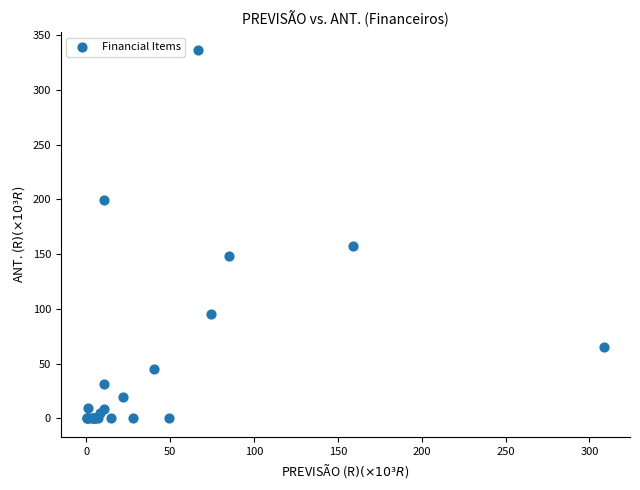

What Y value in the scatter plot is closest to 167?

157.4